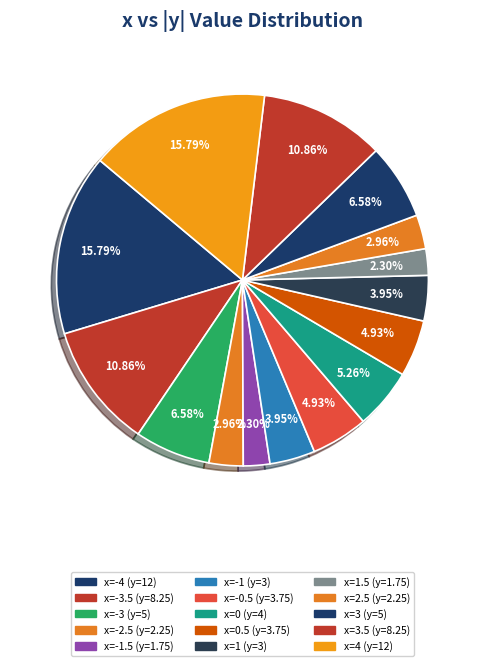

Count the number of slices in the pie.

15